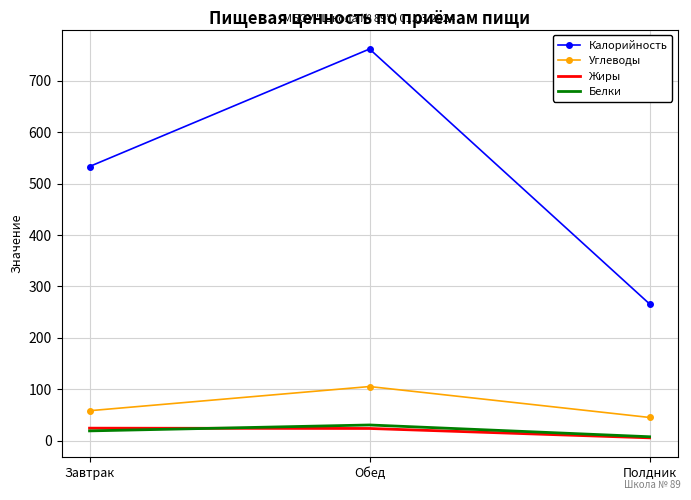

What is the highest value of the Жиры series?

24.6